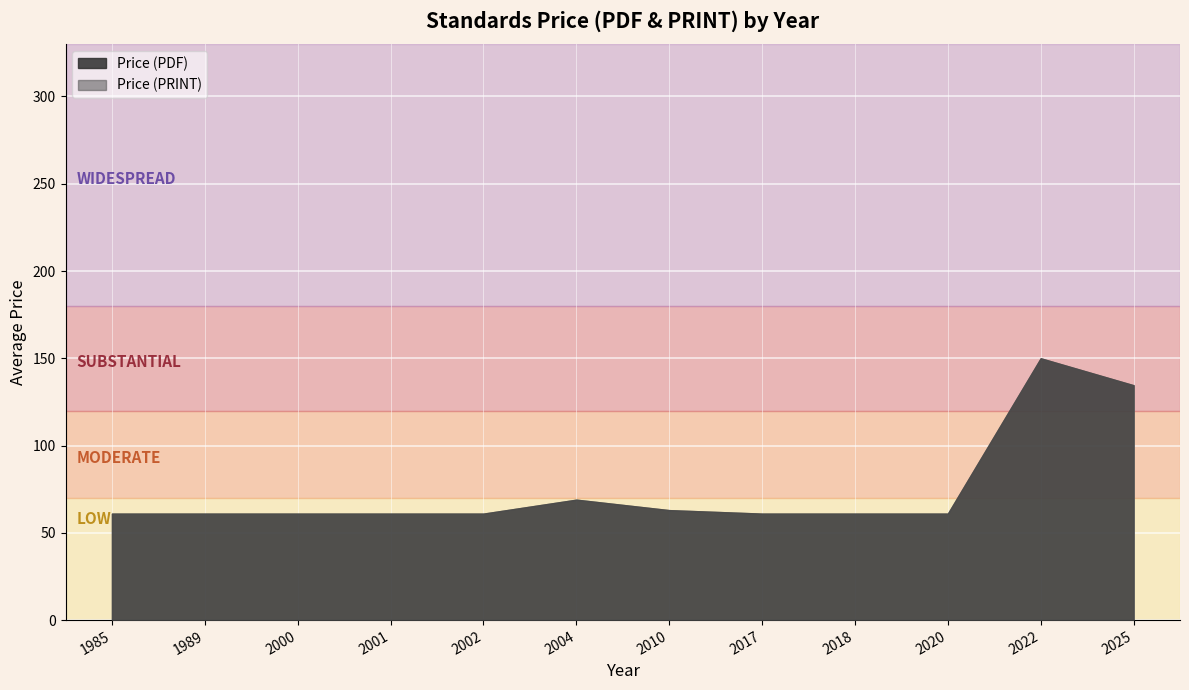

At 2000, list the series in order from smallest to largest.

Price (PDF), Price (PRINT)